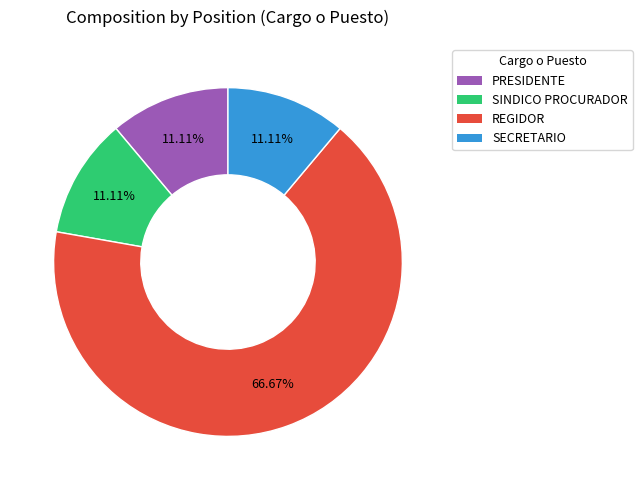

The REGIDOR slice represents 59% of the pie. True or false?

False